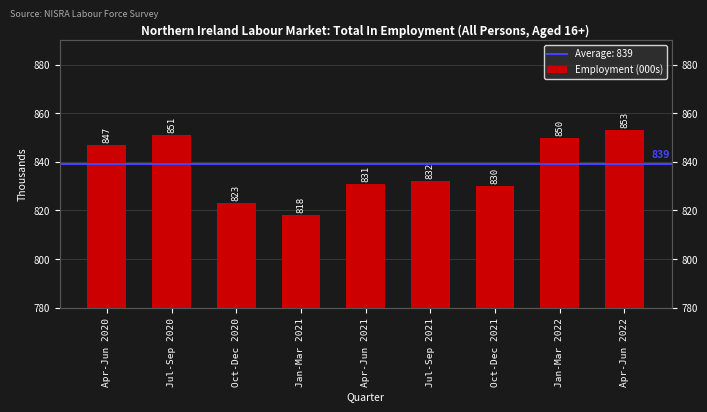

What is the change in value from Jan-Mar 2022 to Apr-Jun 2022?

+3